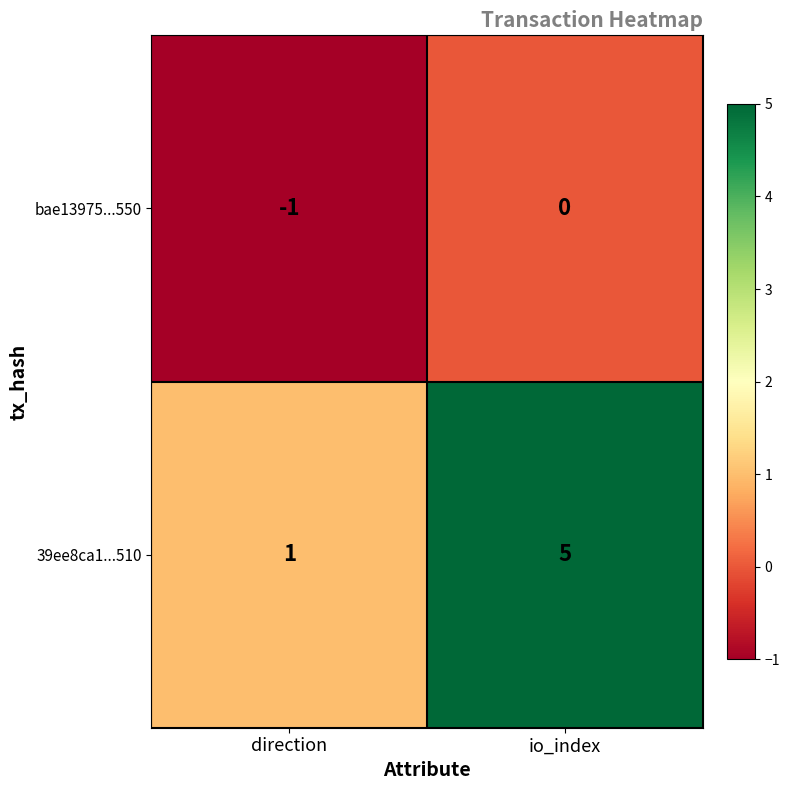

At which label is 39ee8ca1...510 closest to 3?

direction